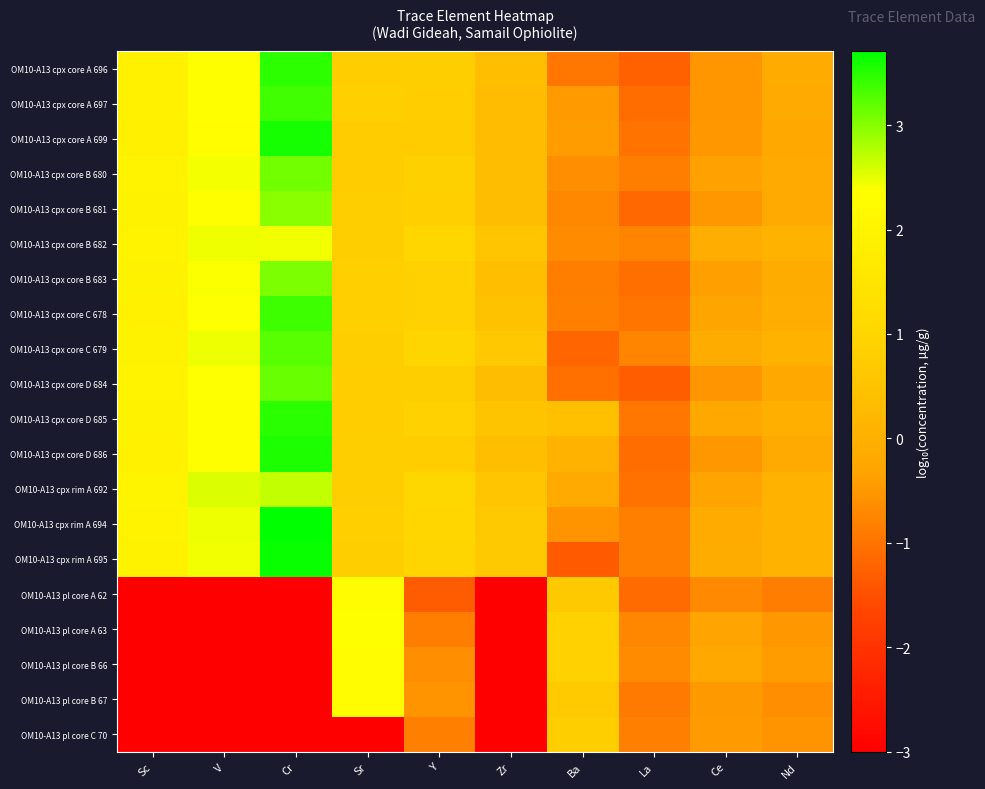

Rank the series by their maximum value, from highest to lowest.

OM10-A13 cpx rim A 694, OM10-A13 cpx rim A 695, OM10-A13 cpx core A 699, OM10-A13 cpx core D 686, OM10-A13 cpx core D 685, OM10-A13 cpx core A 696, OM10-A13 cpx core C 678, OM10-A13 cpx core A 697, OM10-A13 cpx core C 679, OM10-A13 cpx core D 684, OM10-A13 cpx core B 680, OM10-A13 cpx core B 683, OM10-A13 cpx core B 681, OM10-A13 cpx rim A 692, OM10-A13 cpx core B 682, OM10-A13 pl core A 63, OM10-A13 pl core A 62, OM10-A13 pl core B 67, OM10-A13 pl core B 66, OM10-A13 pl core C 70